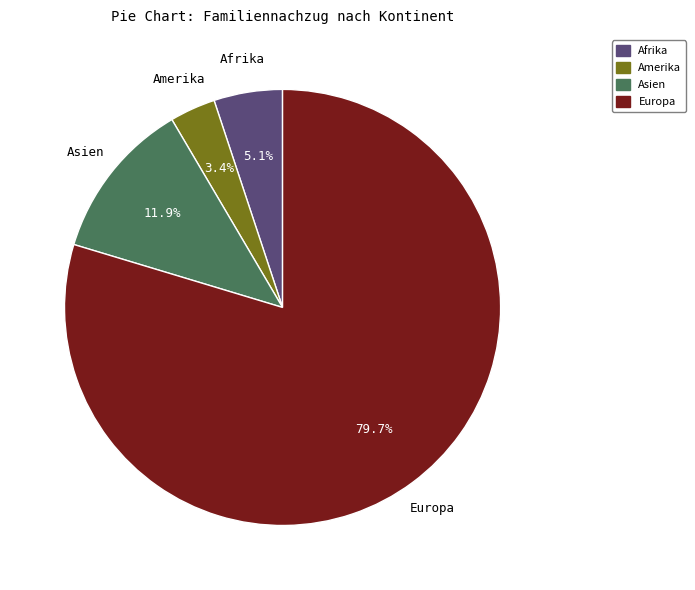

Count the number of slices in the pie.

4